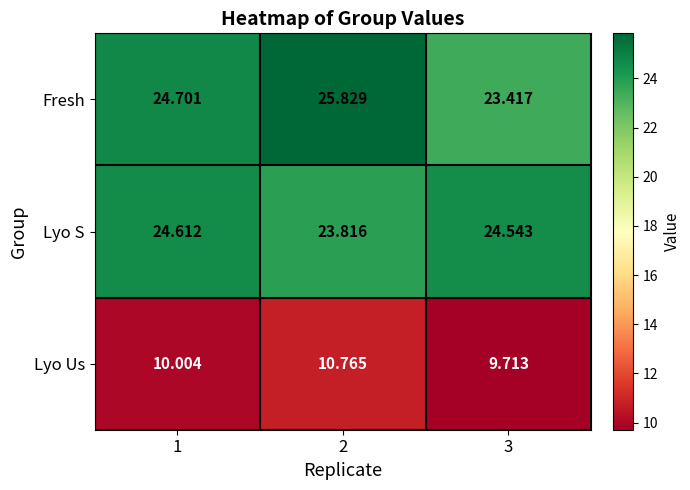

Between 2 and 3, which series saw the biggest shift?

Fresh